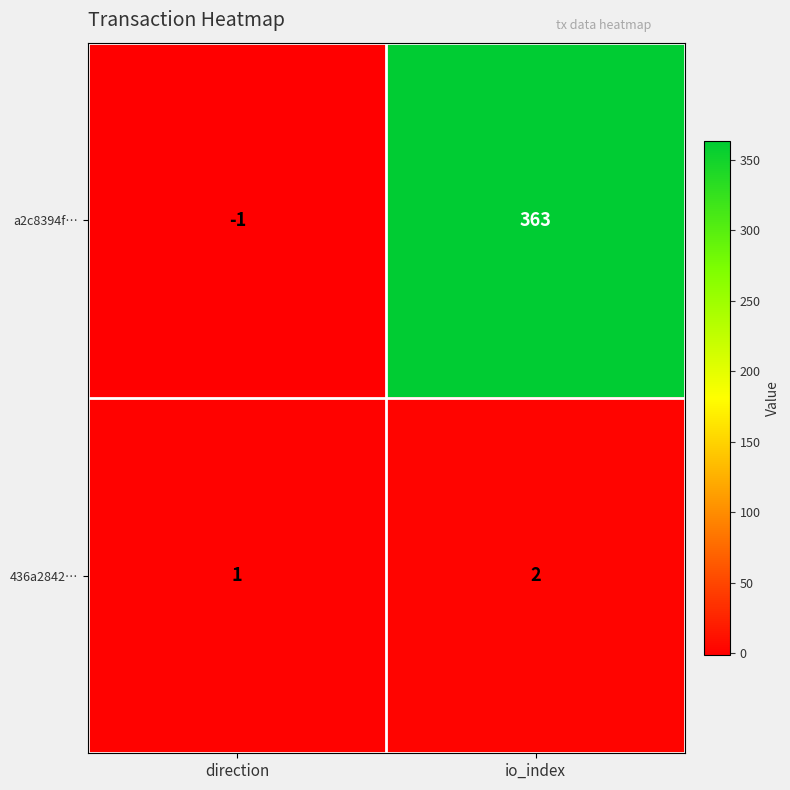

What is the maximum value for a2c8394f…?

363